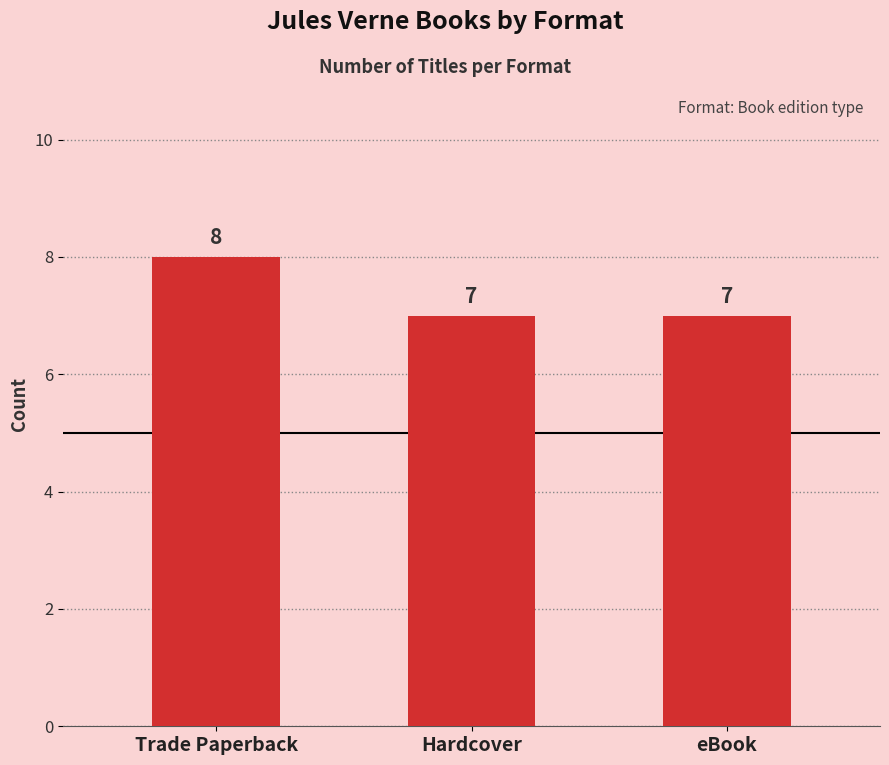

Reading left to right, list all the values displayed in this chart.

Trade Paperback=8	Hardcover=7	eBook=7